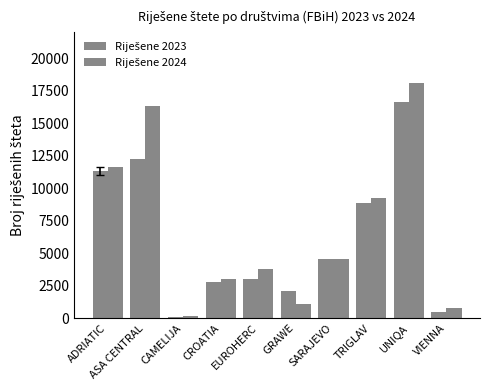

What is the sum of all Riješene 2023 values?

61909